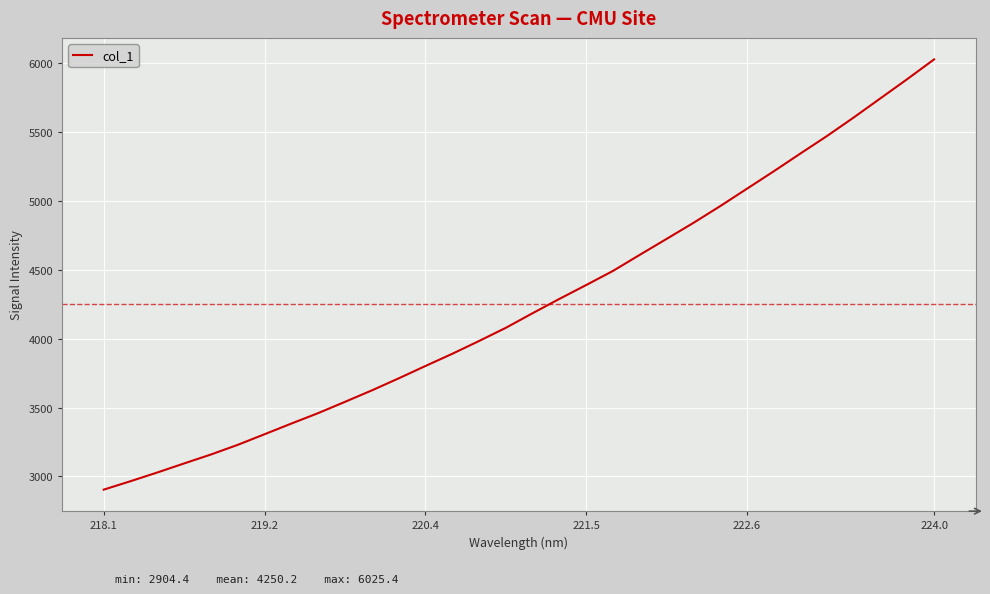

What is the greatest value displayed?

6025.4